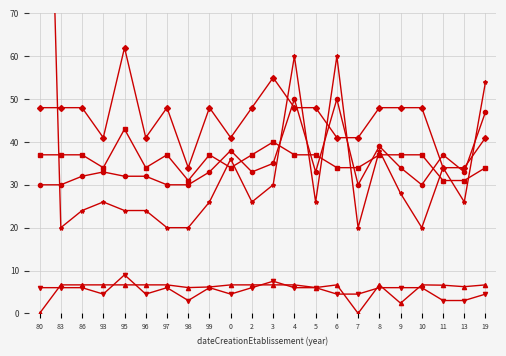

How many interior local valleys does the nic_scaled series have?

6